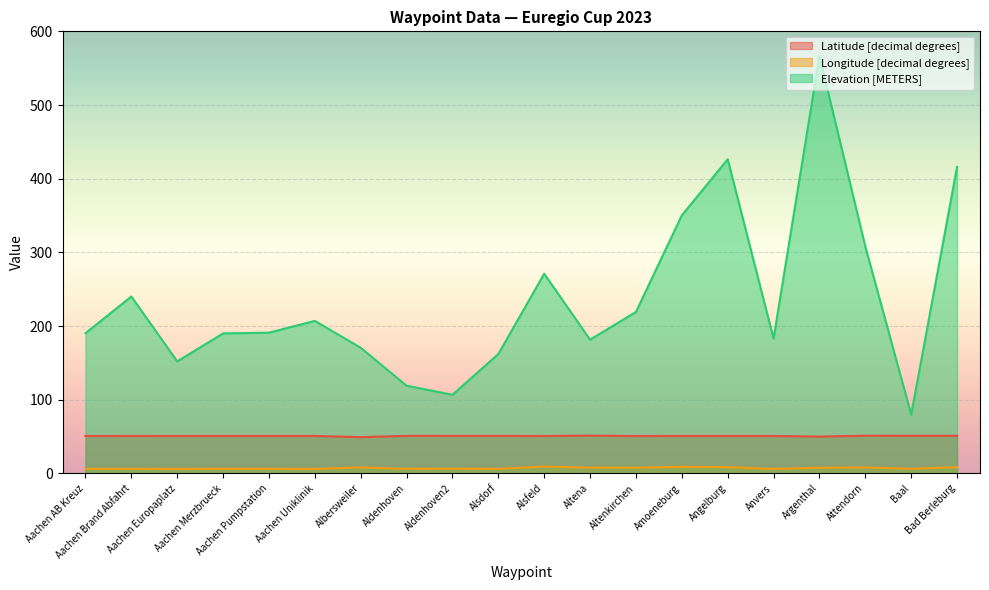

At which label does Longitude [decimal degrees] reach its peak?

Alsfeld